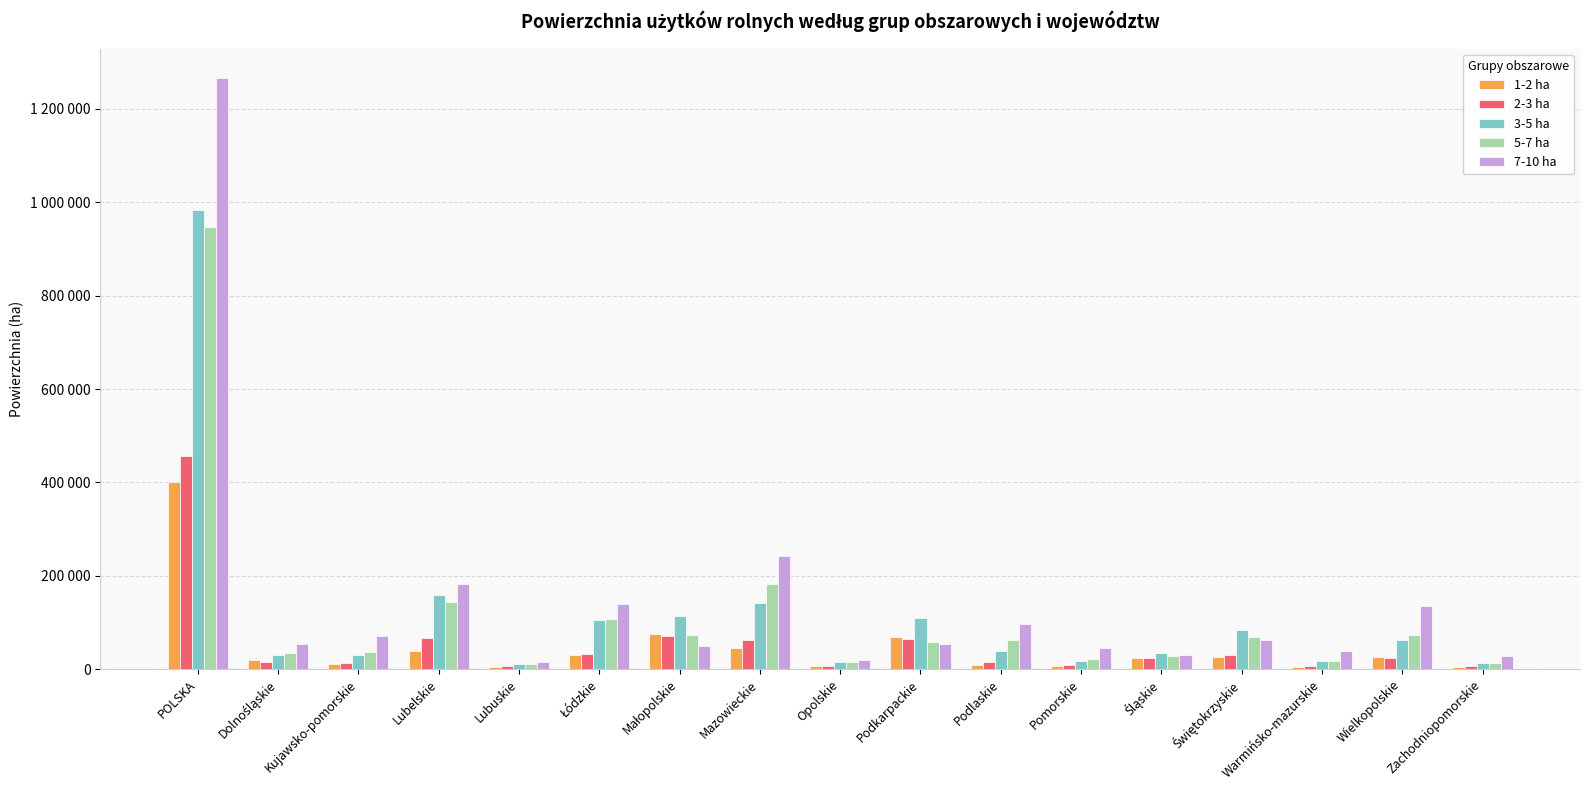

Is the value of 2-3 ha at Warmińsko-mazurskie greater than the value of 7-10 ha at Lubelskie?

No